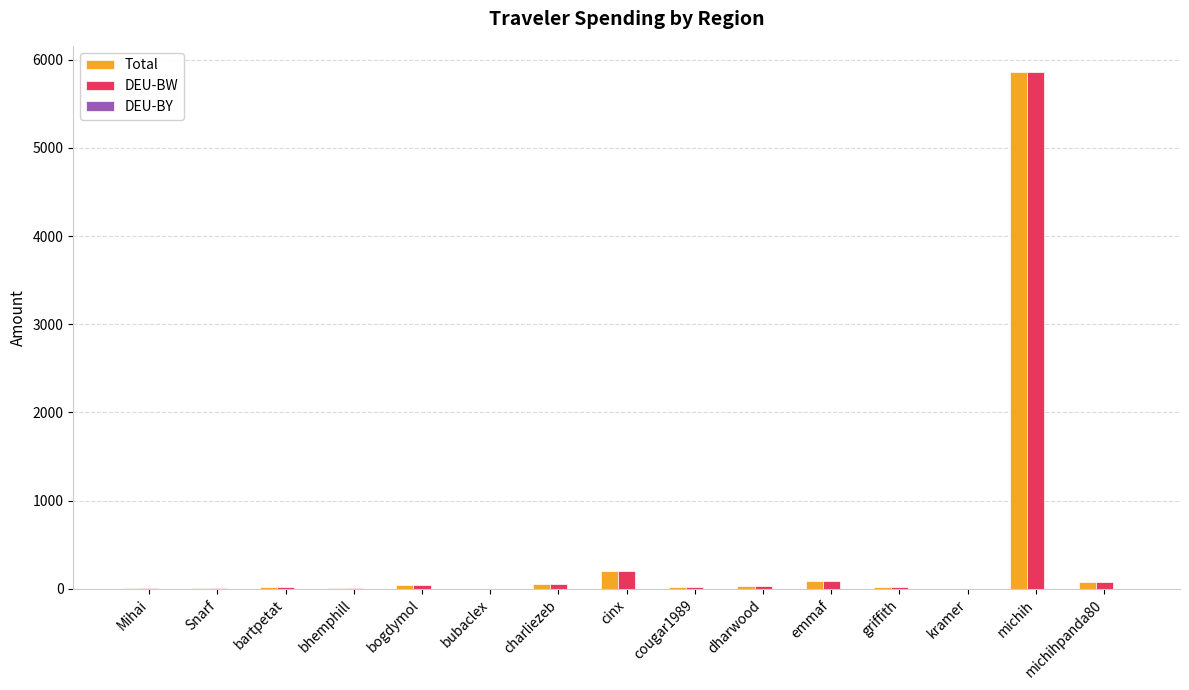

How many distinct data groups are displayed?

3